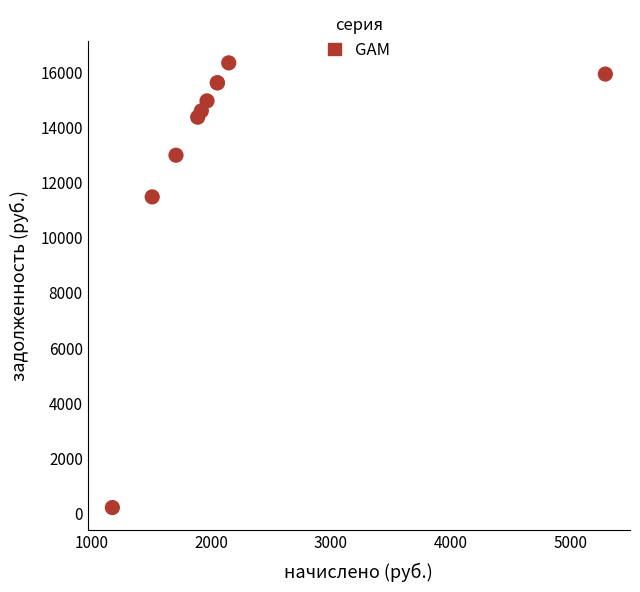

What Y value in the scatter plot is closest to 8276?

11486.0